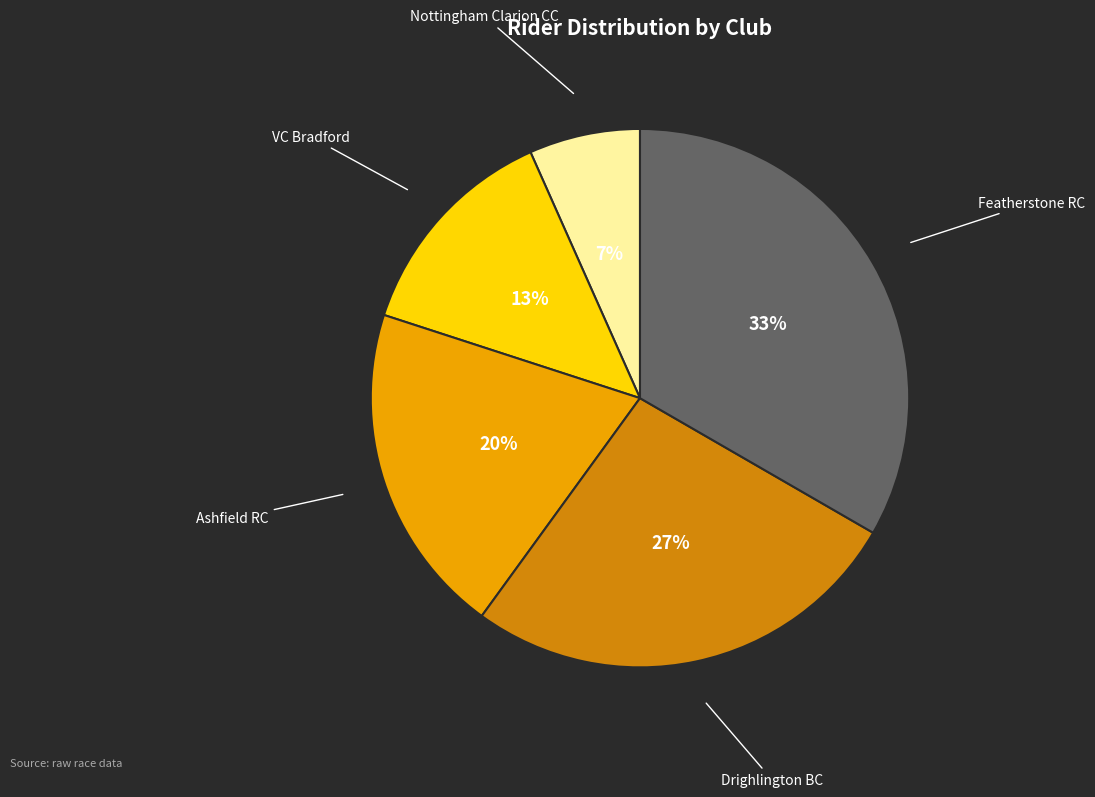

What percentage is the Drighlington BC slice, to the nearest percent?

27%